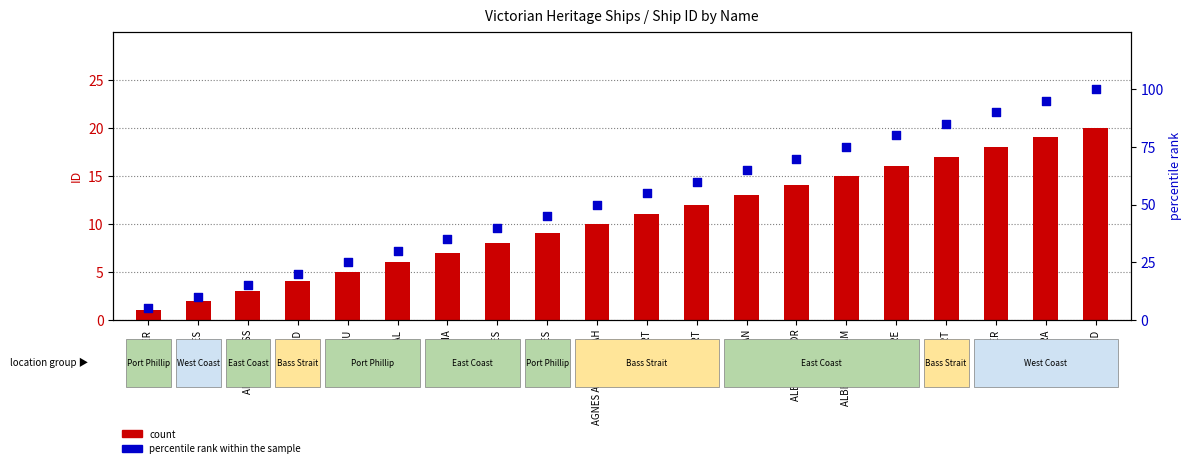

Which series has the largest Y range (max minus min)?

percentile rank within the sample